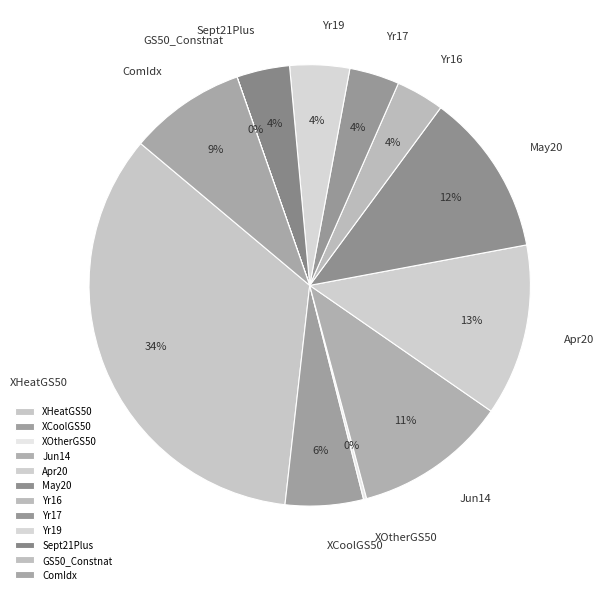

What percentage is the Yr16 slice, to the nearest percent?

4%